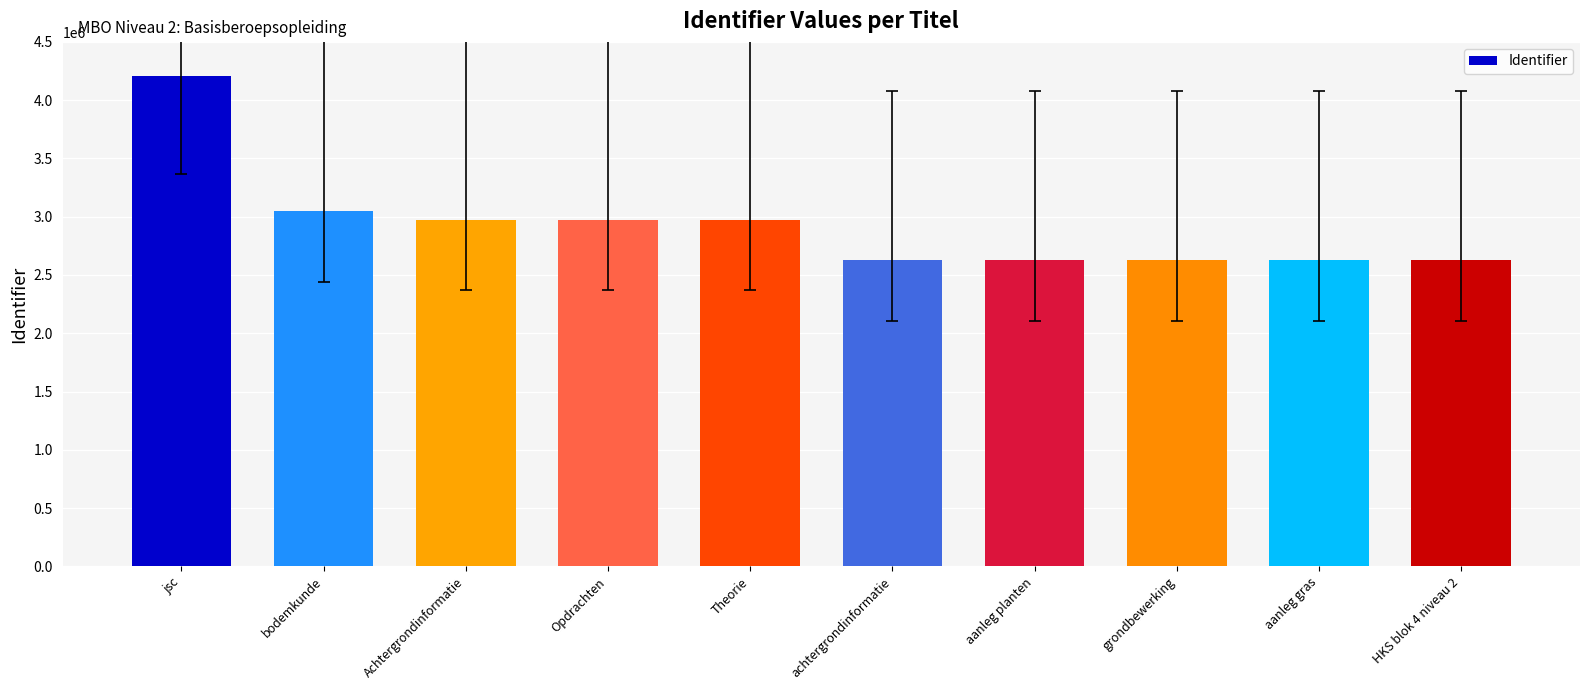

What is the minimum value shown in the chart?

2629282